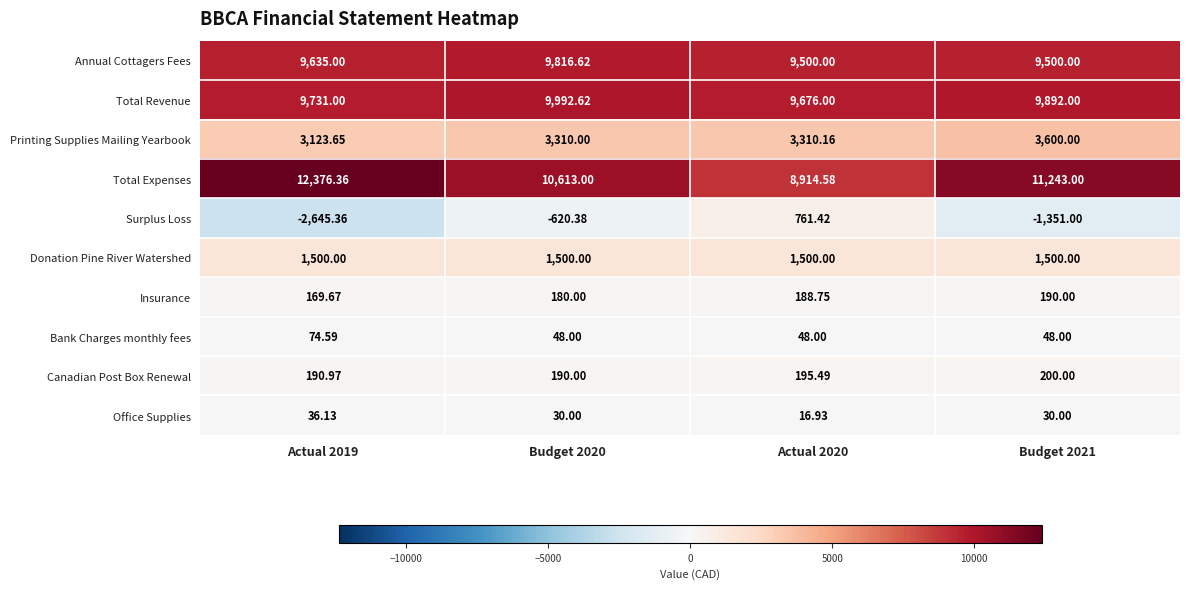

Which series has the largest total across all categories?

Total Expenses